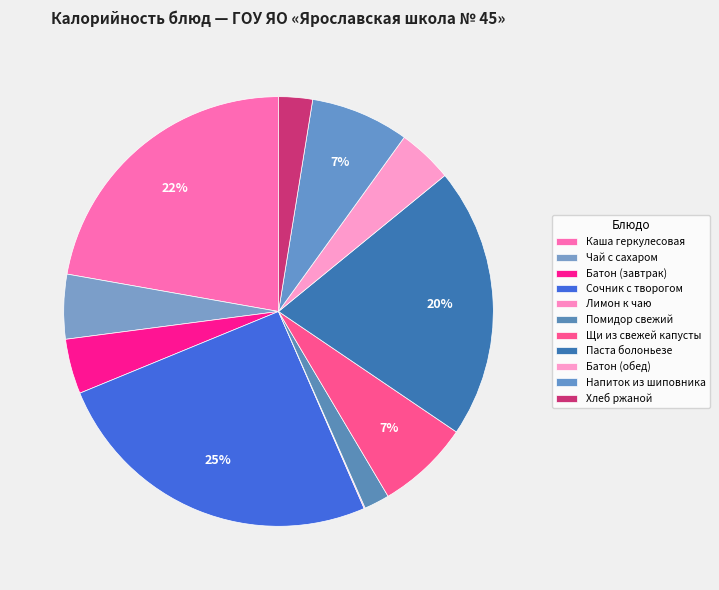

To the nearest percent, what percentage of the pie is Щи из свежей капусты?

7%